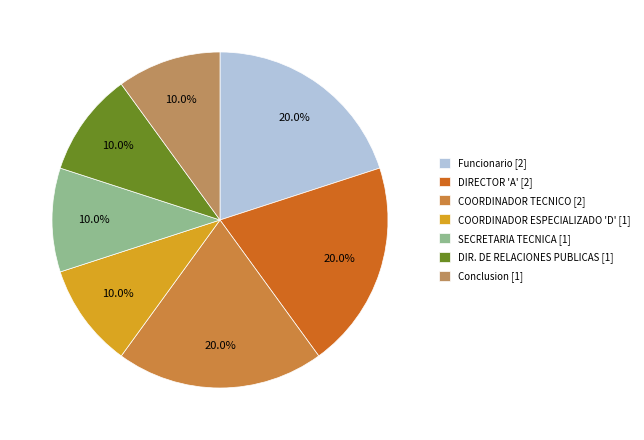

What percentage do DIRECTOR 'A' [2] and Funcionario [2] together represent?

40.0%